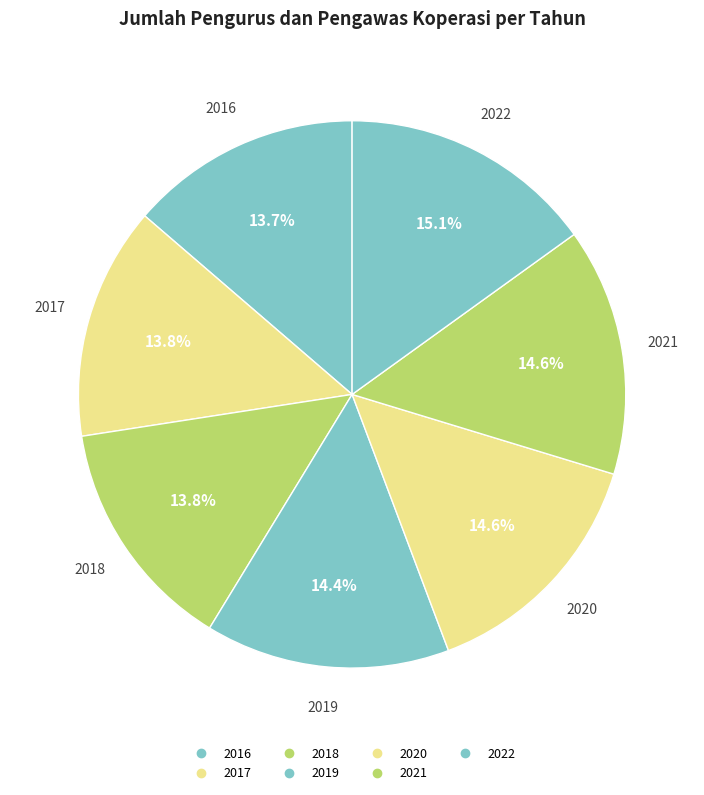

How many segments does this pie chart have?

7